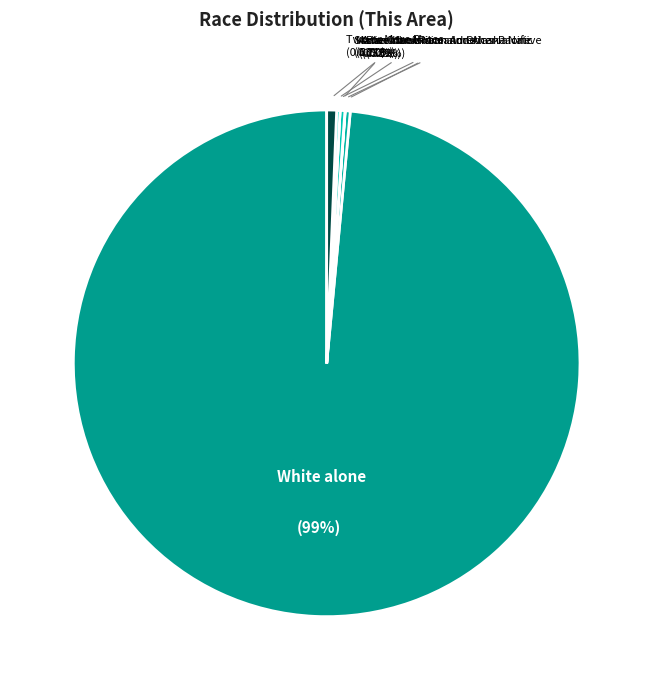

What is the largest slice in the pie chart?

White alone